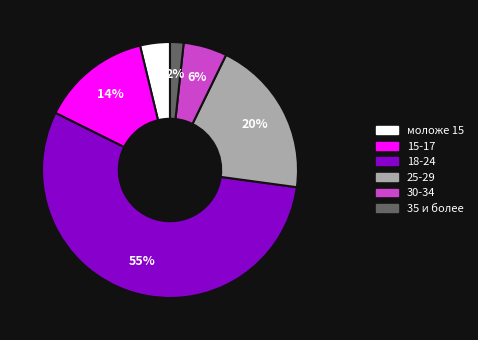

Which slice represents more than half of the pie?

18-24